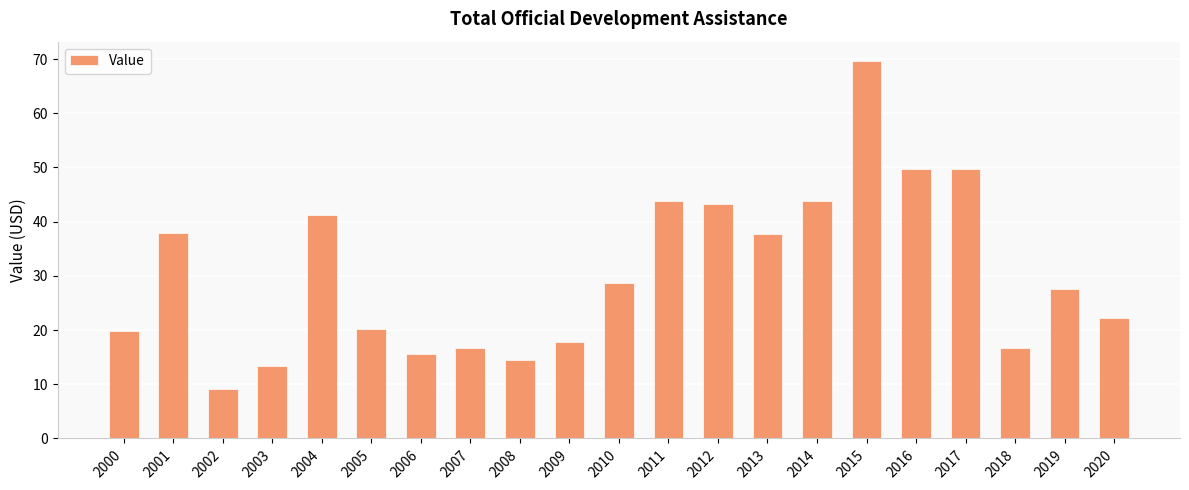

Are the bars grouped side by side (vs. stacked)?

No